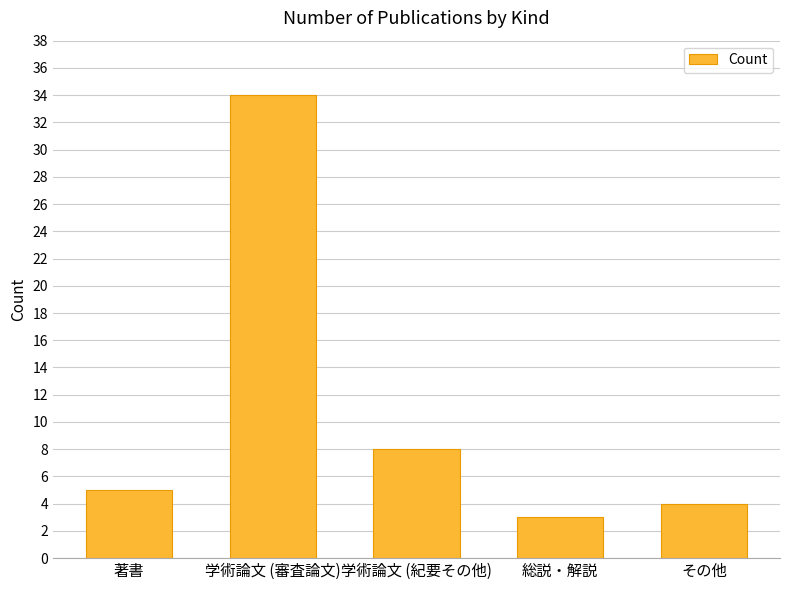

Which label corresponds to the smallest value in the chart?

総説・解説